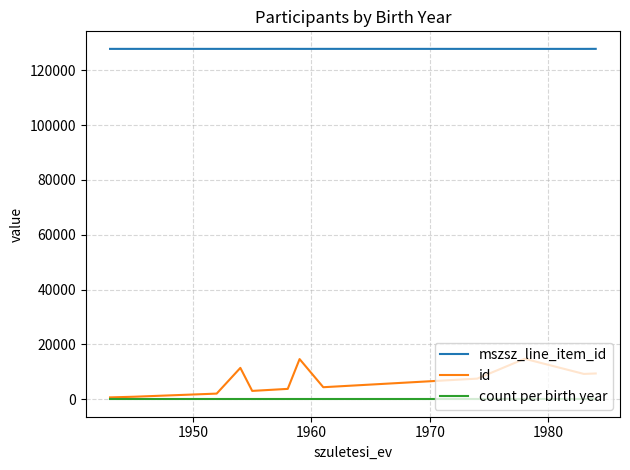

Which series has the largest range (max minus min)?

id